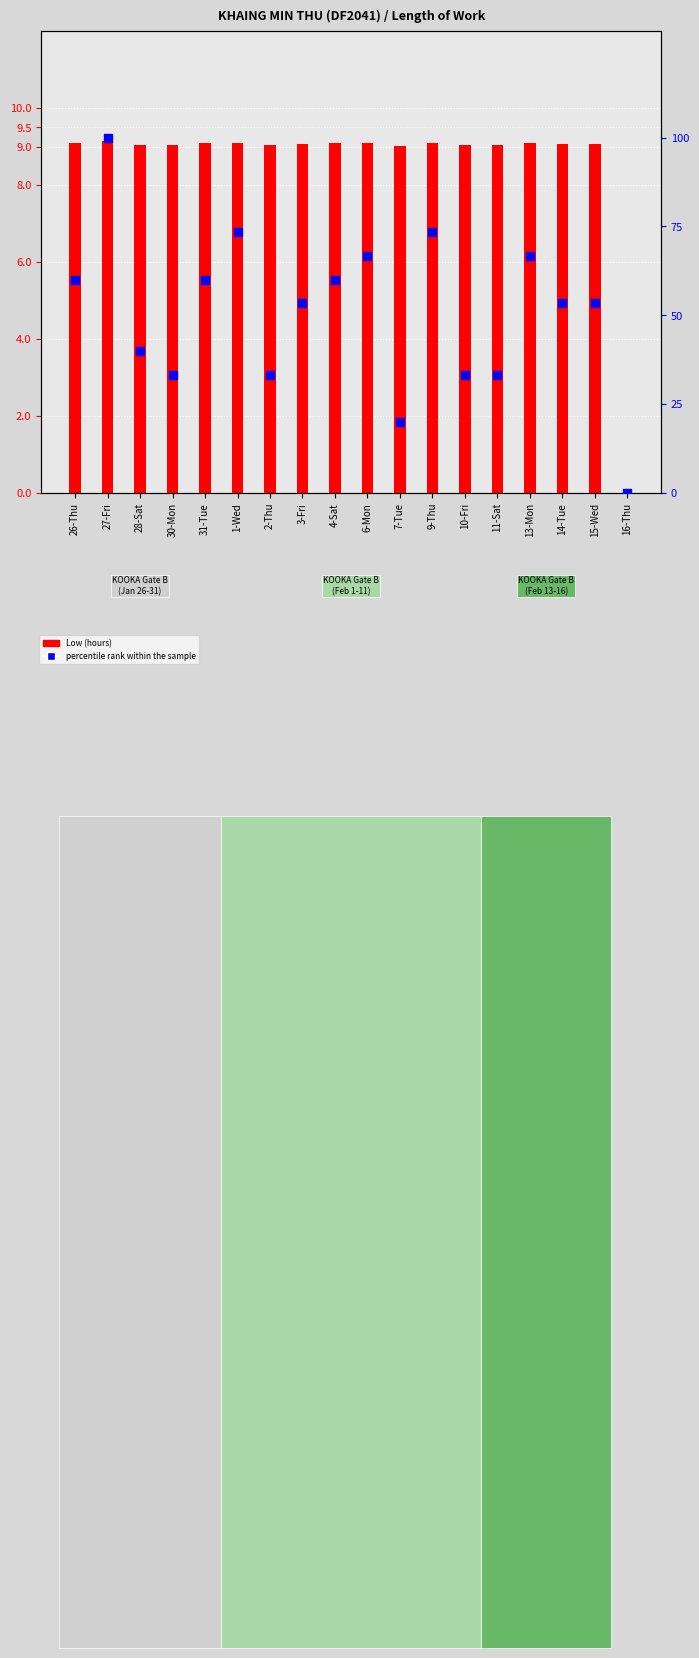

Which series has the largest Y range (max minus min)?

percentile rank within the sample